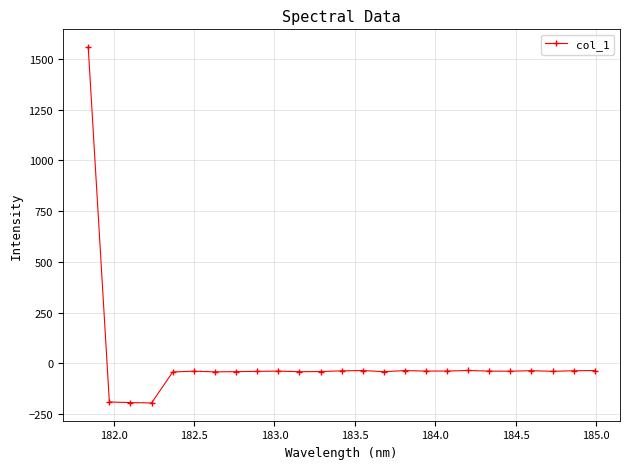

What is the value of the 4th point from the left?

-194.3